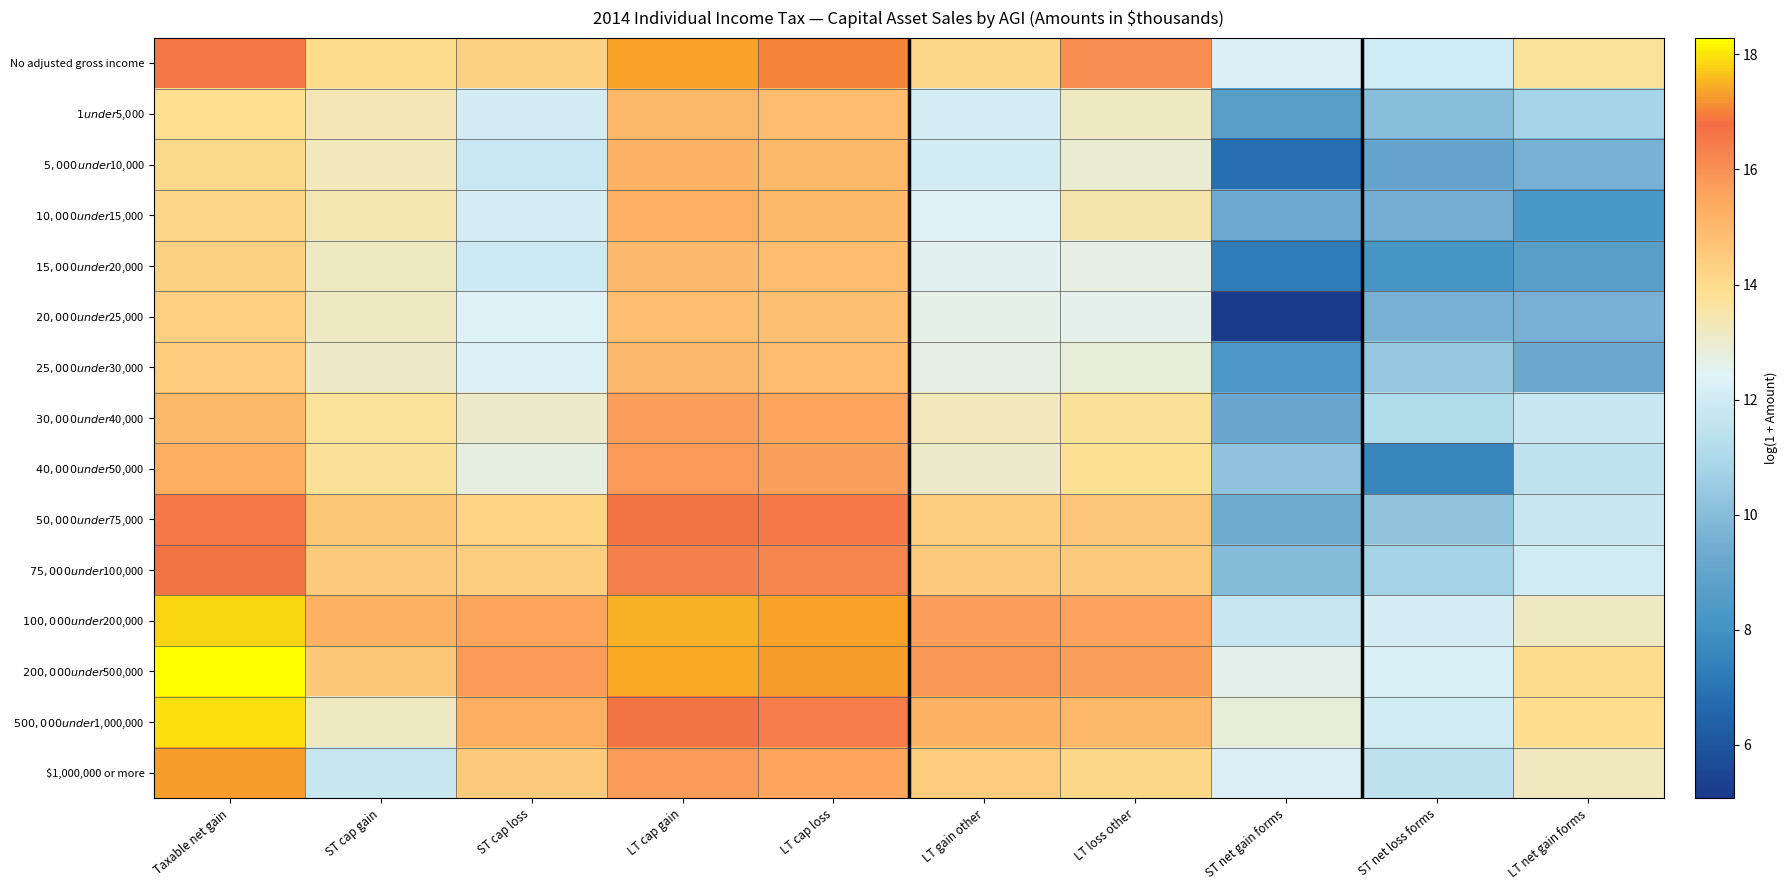

Reading left to right, transcribe all the data shown in this chart.

No adjusted gross income: Taxable net gain=16.6	ST cap gain=14.0	ST cap loss=14.3	LT cap gain=17.3	LT cap loss=17.0	LT gain other=14.1	LT loss other=16.0	ST net gain forms=12.3	ST net loss forms=12.0	LT net gain forms=13.7
$1 under $5,000: Taxable net gain=13.9	ST cap gain=13.4	ST cap loss=12.1	LT cap gain=15.1	LT cap loss=14.9	LT gain other=12.1	LT loss other=13.2	ST net gain forms=8.6	ST net loss forms=10.0	LT net gain forms=10.8
$5,000 under $10,000: Taxable net gain=14.0	ST cap gain=13.3	ST cap loss=11.8	LT cap gain=15.2	LT cap loss=15.1	LT gain other=12.0	LT loss other=12.9	ST net gain forms=6.9	ST net loss forms=9.0	LT net gain forms=9.6
$10,000 under $15,000: Taxable net gain=14.1	ST cap gain=13.4	ST cap loss=12.1	LT cap gain=15.3	LT cap loss=15.1	LT gain other=12.4	LT loss other=13.5	ST net gain forms=9.3	ST net loss forms=9.5	LT net gain forms=8.3
$15,000 under $20,000: Taxable net gain=14.3	ST cap gain=13.1	ST cap loss=11.9	LT cap gain=15.0	LT cap loss=14.9	LT gain other=12.5	LT loss other=12.7	ST net gain forms=7.3	ST net loss forms=8.2	LT net gain forms=8.6
$20,000 under $25,000: Taxable net gain=14.4	ST cap gain=13.1	ST cap loss=12.4	LT cap gain=14.9	LT cap loss=14.8	LT gain other=12.7	LT loss other=12.6	ST net gain forms=5.1	ST net loss forms=9.6	LT net gain forms=9.6
$25,000 under $30,000: Taxable net gain=14.4	ST cap gain=13.1	ST cap loss=12.3	LT cap gain=15.0	LT cap loss=14.9	LT gain other=12.7	LT loss other=12.8	ST net gain forms=8.3	ST net loss forms=10.4	LT net gain forms=9.2
$30,000 under $40,000: Taxable net gain=15.1	ST cap gain=13.7	ST cap loss=13.0	LT cap gain=15.7	LT cap loss=15.5	LT gain other=13.3	LT loss other=13.8	ST net gain forms=9.2	ST net loss forms=11.1	LT net gain forms=11.8
$40,000 under $50,000: Taxable net gain=15.3	ST cap gain=13.8	ST cap loss=12.7	LT cap gain=15.8	LT cap loss=15.6	LT gain other=13.0	LT loss other=13.8	ST net gain forms=10.2	ST net loss forms=7.6	LT net gain forms=11.5
$50,000 under $75,000: Taxable net gain=16.5	ST cap gain=14.6	ST cap loss=14.3	LT cap gain=16.6	LT cap loss=16.5	LT gain other=14.4	LT loss other=14.7	ST net gain forms=9.4	ST net loss forms=10.3	LT net gain forms=11.7
$75,000 under $100,000: Taxable net gain=16.7	ST cap gain=14.5	ST cap loss=14.4	LT cap gain=16.4	LT cap loss=16.2	LT gain other=14.5	LT loss other=14.5	ST net gain forms=10.0	ST net loss forms=10.8	LT net gain forms=12.0
$100,000 under $200,000: Taxable net gain=17.9	ST cap gain=15.2	ST cap loss=15.5	LT cap gain=17.5	LT cap loss=17.4	LT gain other=15.7	LT loss other=15.6	ST net gain forms=11.7	ST net loss forms=12.1	LT net gain forms=13.2
$200,000 under $500,000: Taxable net gain=18.3	ST cap gain=14.6	ST cap loss=15.8	LT cap gain=17.4	LT cap loss=17.3	LT gain other=15.8	LT loss other=15.6	ST net gain forms=12.6	ST net loss forms=12.2	LT net gain forms=14.0
$500,000 under $1,000,000: Taxable net gain=18.0	ST cap gain=13.1	ST cap loss=15.3	LT cap gain=16.7	LT cap loss=16.4	LT gain other=15.2	LT loss other=15.1	ST net gain forms=12.9	ST net loss forms=12.0	LT net gain forms=13.9
$1,000,000 or more: Taxable net gain=17.3	ST cap gain=11.7	ST cap loss=14.6	LT cap gain=15.7	LT cap loss=15.5	LT gain other=14.4	LT loss other=14.1	ST net gain forms=12.3	ST net loss forms=11.5	LT net gain forms=13.2